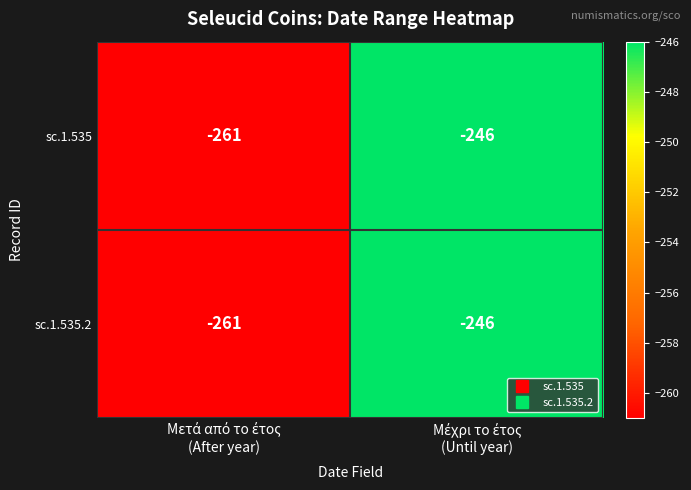

How many categories are shown in the chart?

2